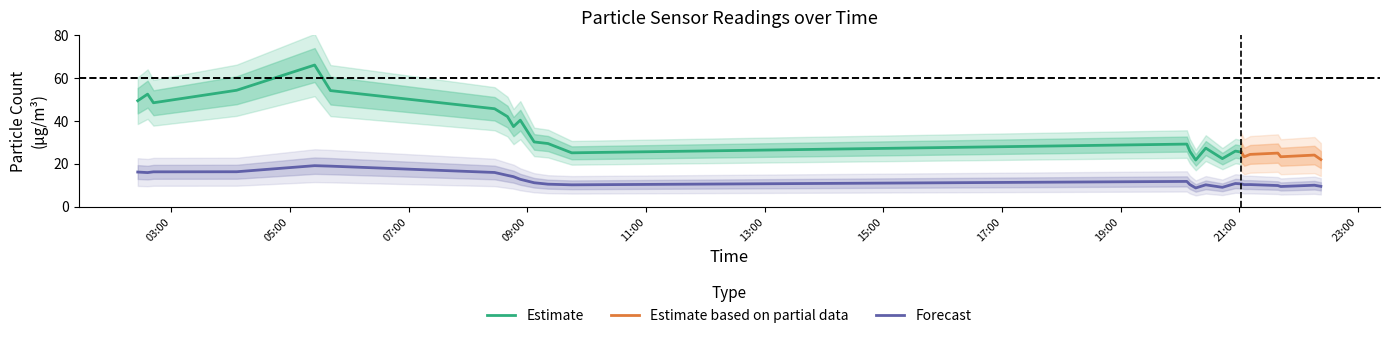

What is the sum of all values?

322.3